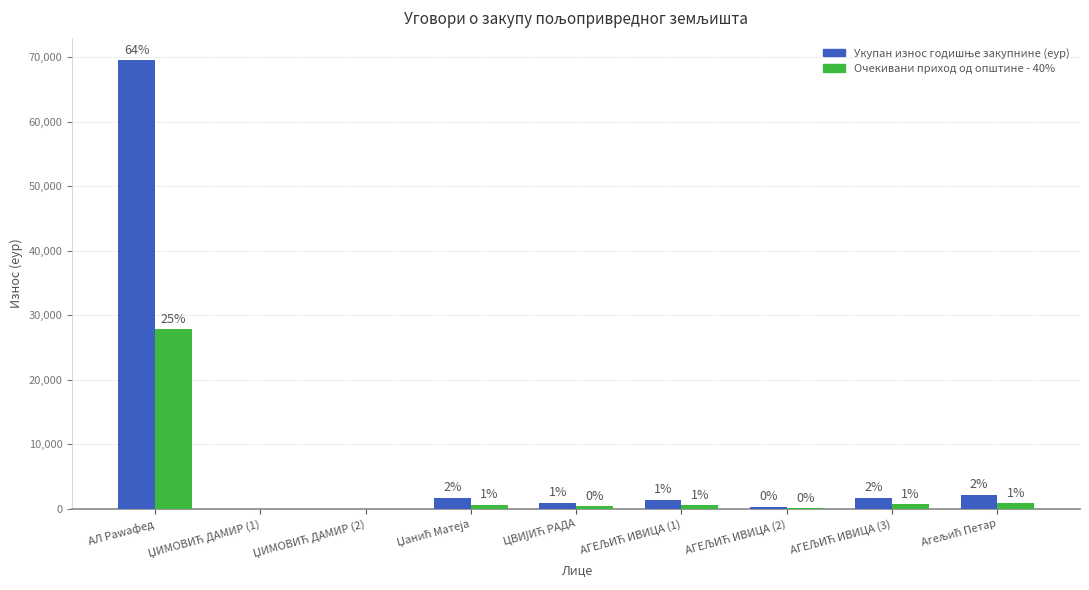

Reading right to left, extract all data points from this chart.

Укупан износ годишње закупнине (еур): Агељић Петар=2201.2	АГЕЉИЋ ИВИЦА (3)=1739.8	АГЕЉИЋ ИВИЦА (2)=369.5	АГЕЉИЋ ИВИЦА (1)=1461.4	ЦВИЈИЋ РАДА=999.3	Џанић Матеја=1725.5	ЏИМОВИЋ ДАМИР (2)=0.0	ЏИМОВИЋ ДАМИР (1)=0.0	АЛ Раwафед=69523.3
Очекивани приход од општине - 40%: Агељић Петар=880.5	АГЕЉИЋ ИВИЦА (3)=695.9	АГЕЉИЋ ИВИЦА (2)=147.8	АГЕЉИЋ ИВИЦА (1)=584.5	ЦВИЈИЋ РАДА=399.7	Џанић Матеја=690.2	ЏИМОВИЋ ДАМИР (2)=0.0	ЏИМОВИЋ ДАМИР (1)=0.0	АЛ Раwафед=27809.3